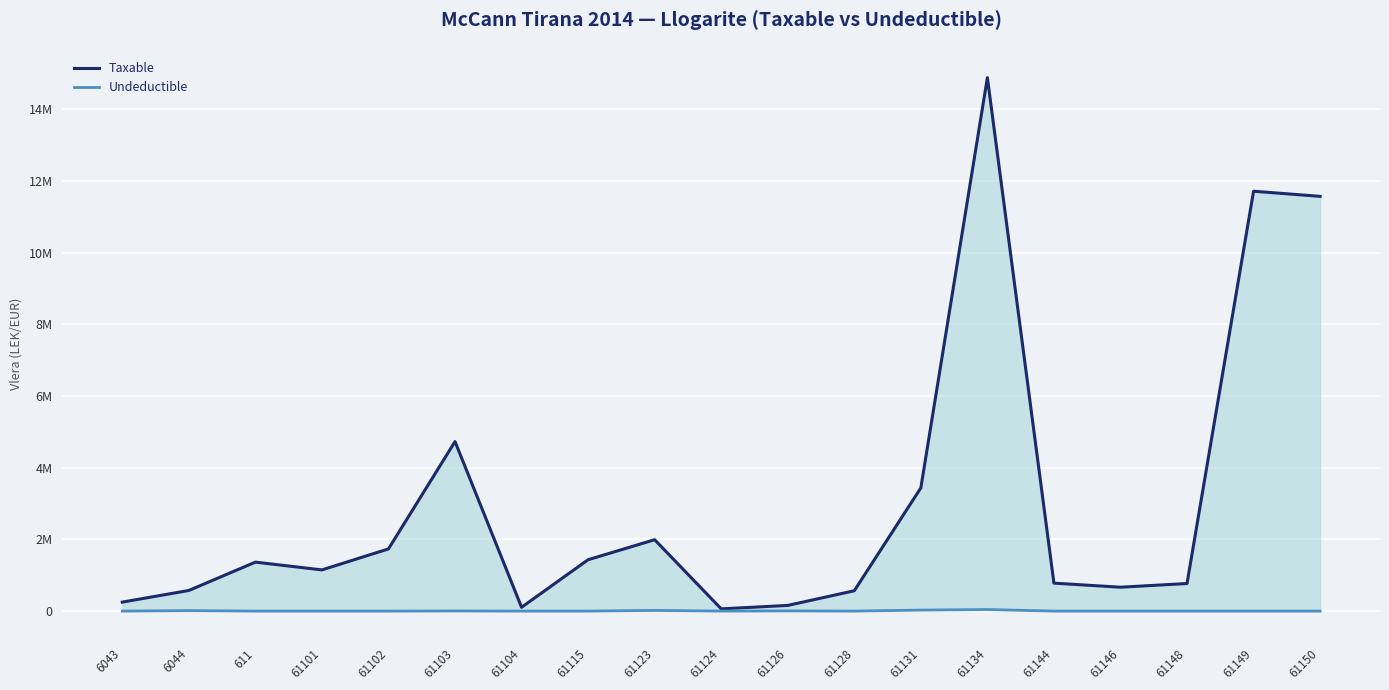

How many series are shown in this chart?

2